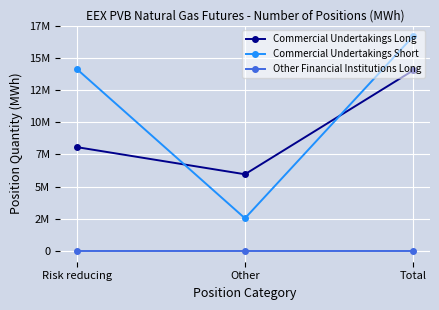

Which series changed the most between Risk reducing and Total?

Commercial Undertakings Long